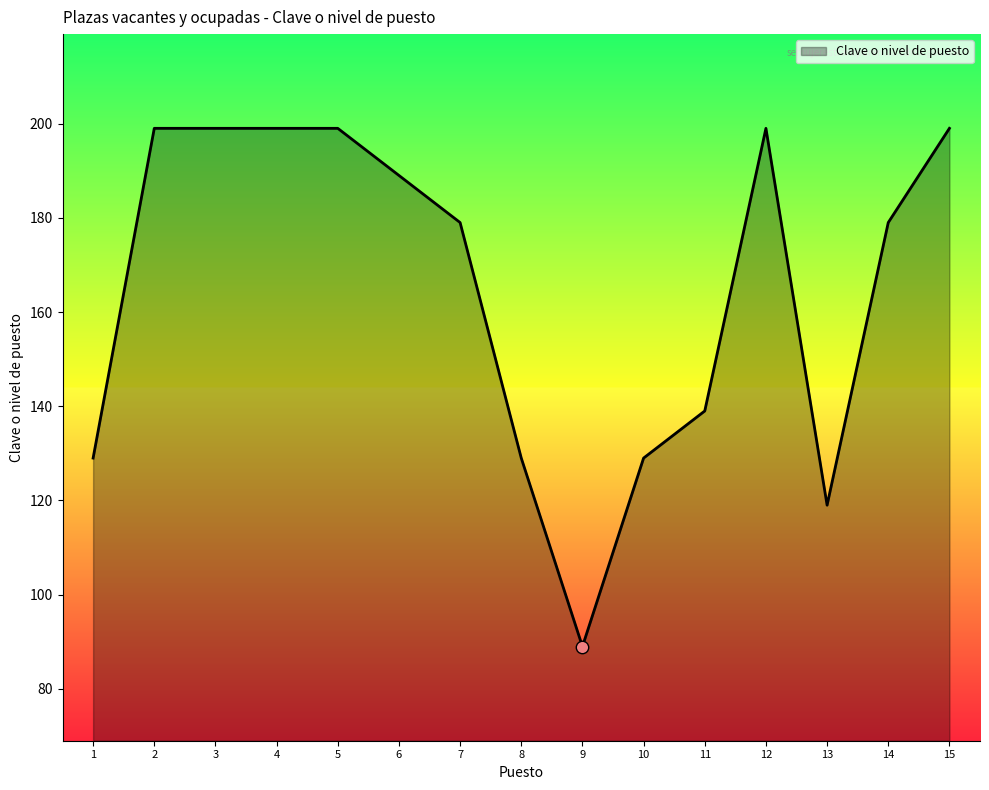

Which has a higher value, 8 or 3?

3